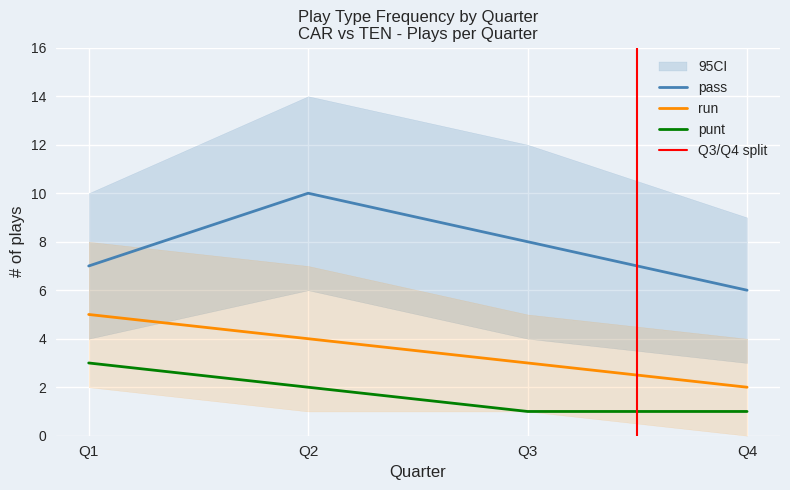

At which category does the chart reach its peak across all series?

Q2